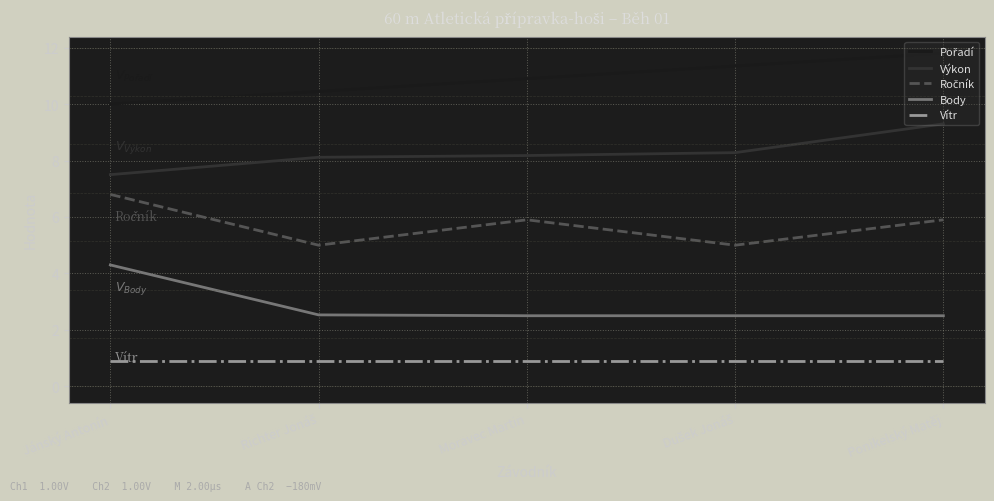

What is the average value of the Vítr series?

0.9